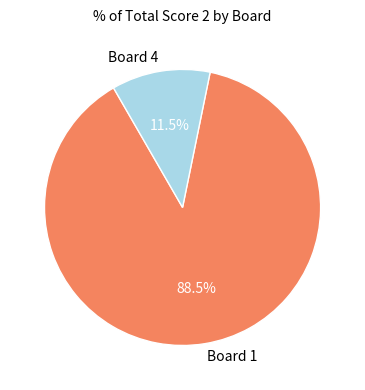

What percentage do Board 1 and Board 4 together represent?

100.0%